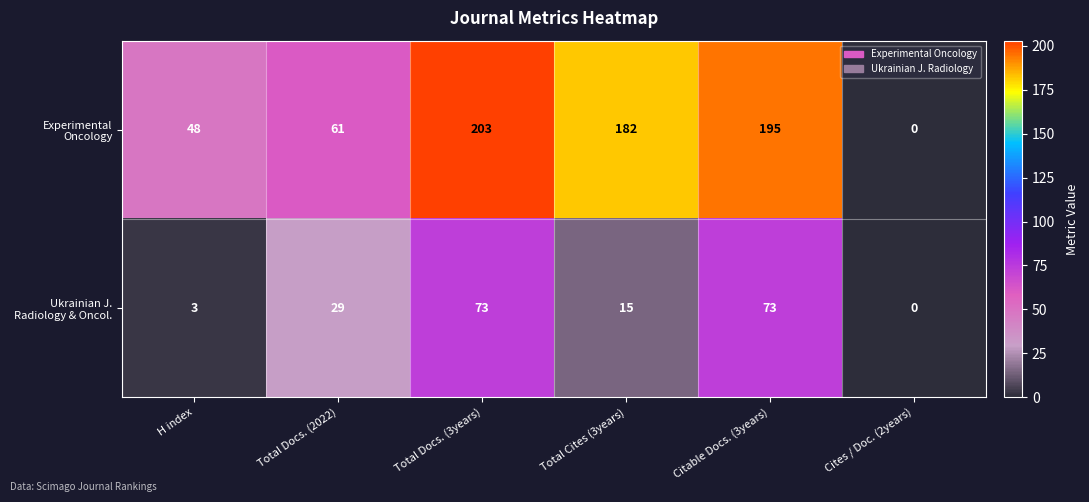

Which label corresponds to the largest value in the chart?

Total Docs. (3years)